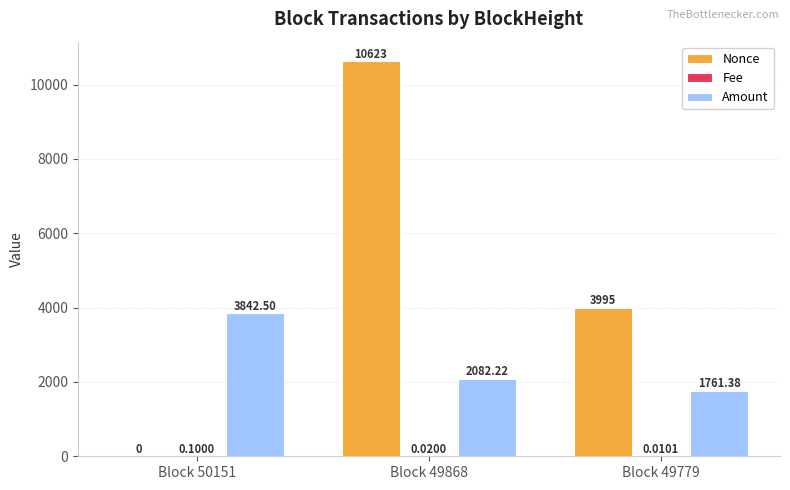

Between Block 49868 and Block 49779, which series saw the biggest shift?

Nonce